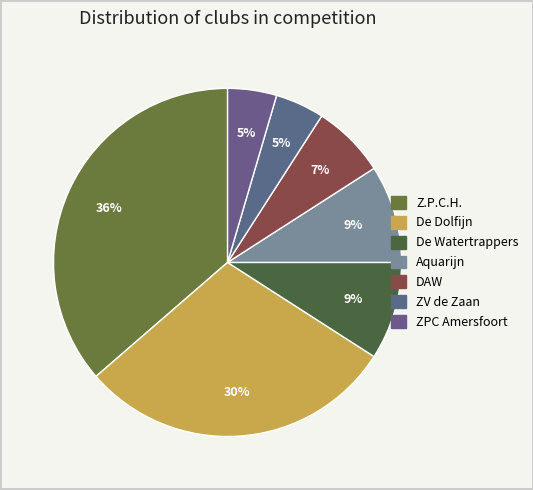

Which has a higher value, De Dolfijn or De Watertrappers?

De Dolfijn